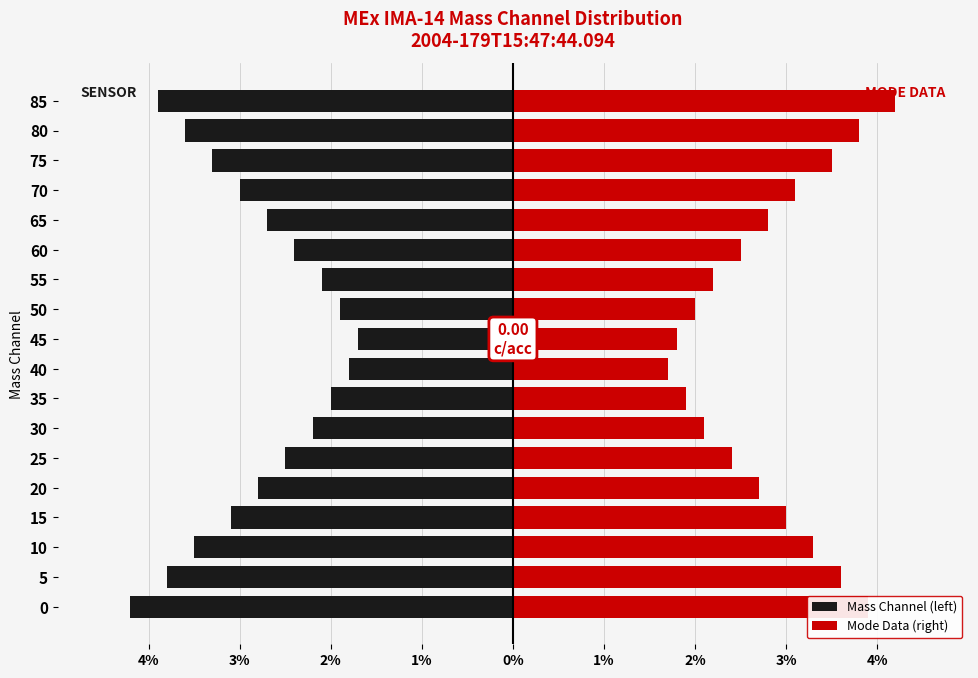

True or false: Mode Data (right) has a value of 0.8 at 55.

False